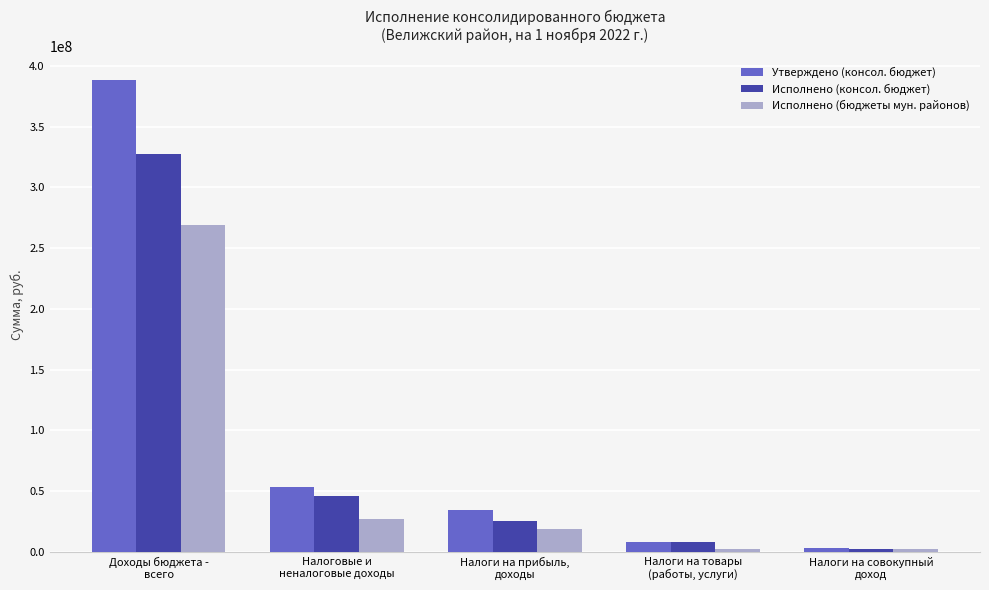

Where does the Утверждено (консол. бюджет) series first go above 34251500?

Доходы бюджета -
всего